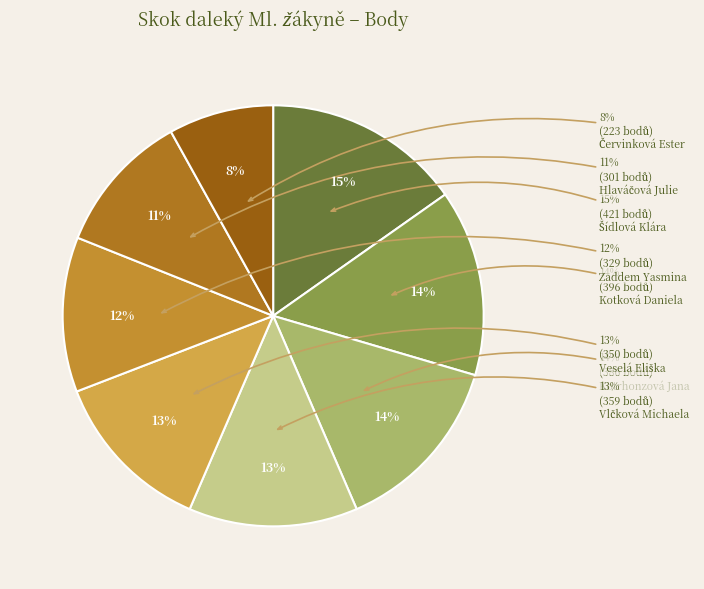

What is the largest slice in the pie chart?

Šídlová Klára